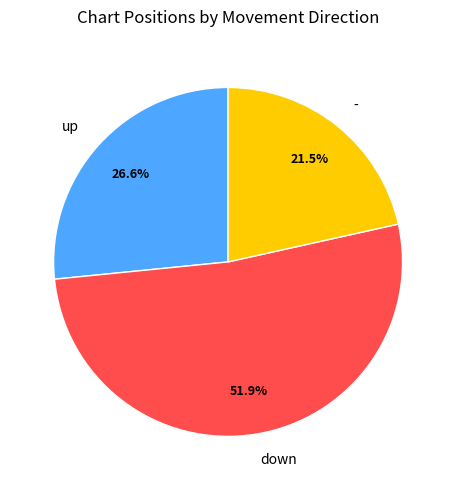

To the nearest percent, what is the difference between the down and - slice percentages?

30%